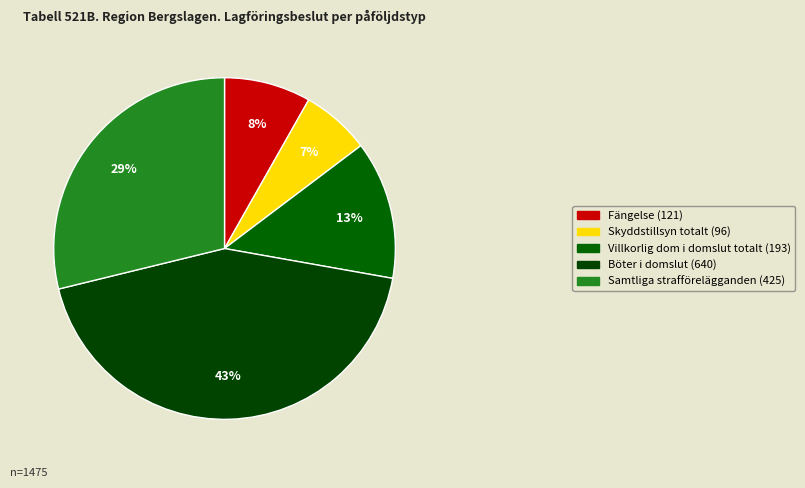

How many slices are in this pie chart?

5